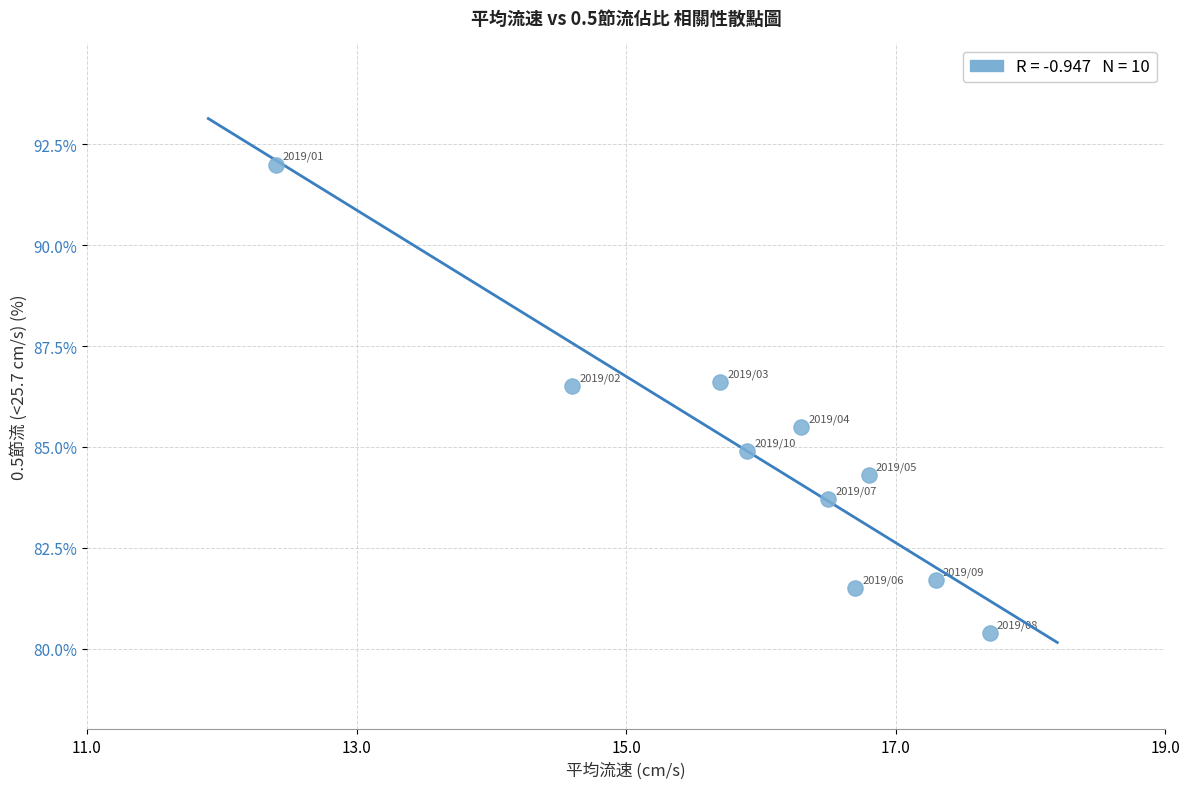

What is the average Y value?

84.7